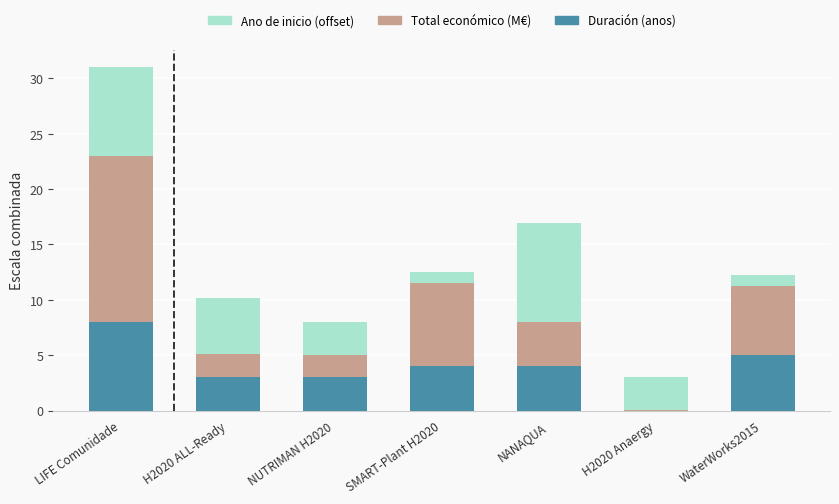

What is the total value across all series at NANAQUA?

17.0